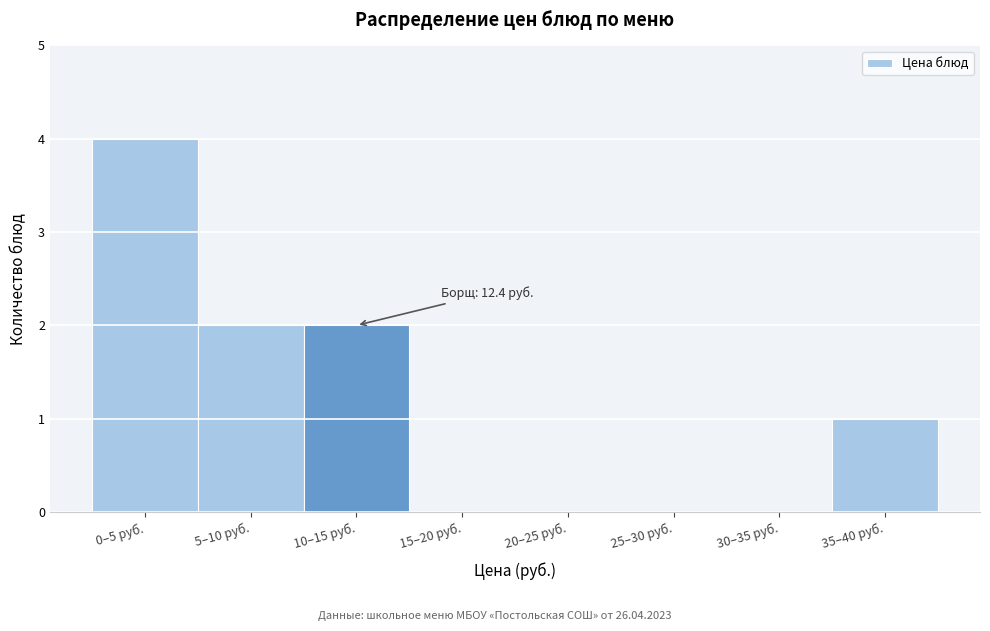

Reading right to left, what are all the values shown in this chart?

35–40 руб.=1	30–35 руб.=0	25–30 руб.=0	20–25 руб.=0	15–20 руб.=0	10–15 руб.=2	5–10 руб.=2	0–5 руб.=4